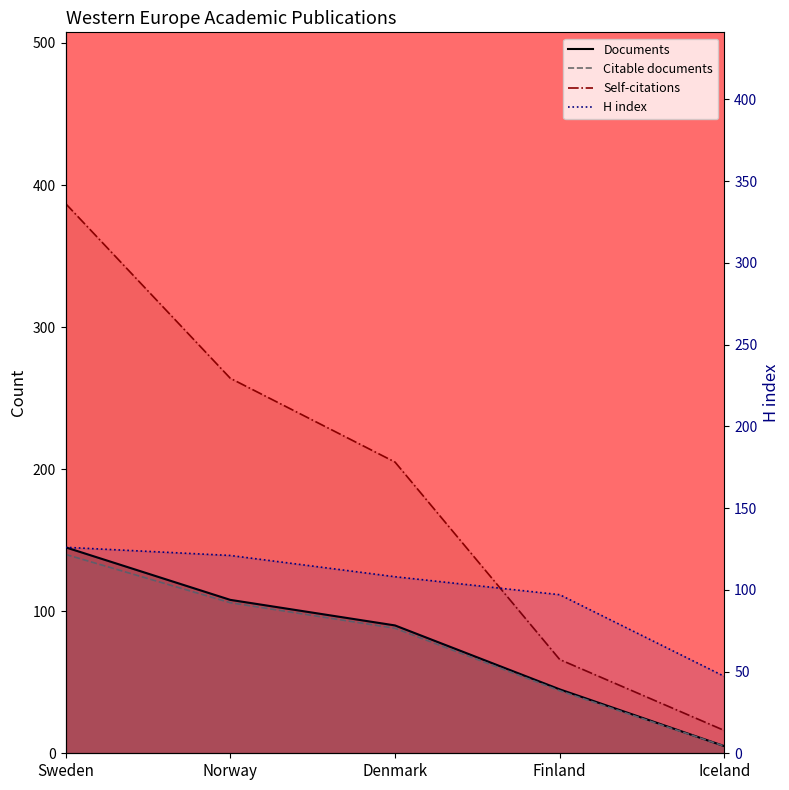

What is the difference between the second highest and second lowest values in the Citable documents series?

62